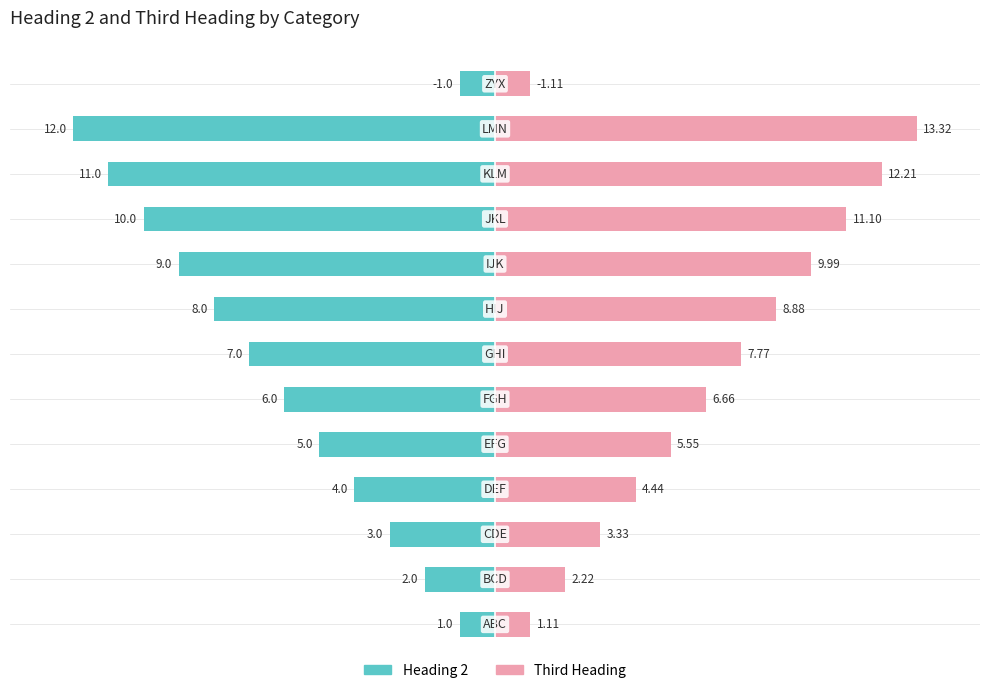

Which series changed the most between 3 and 12?

Third Heading